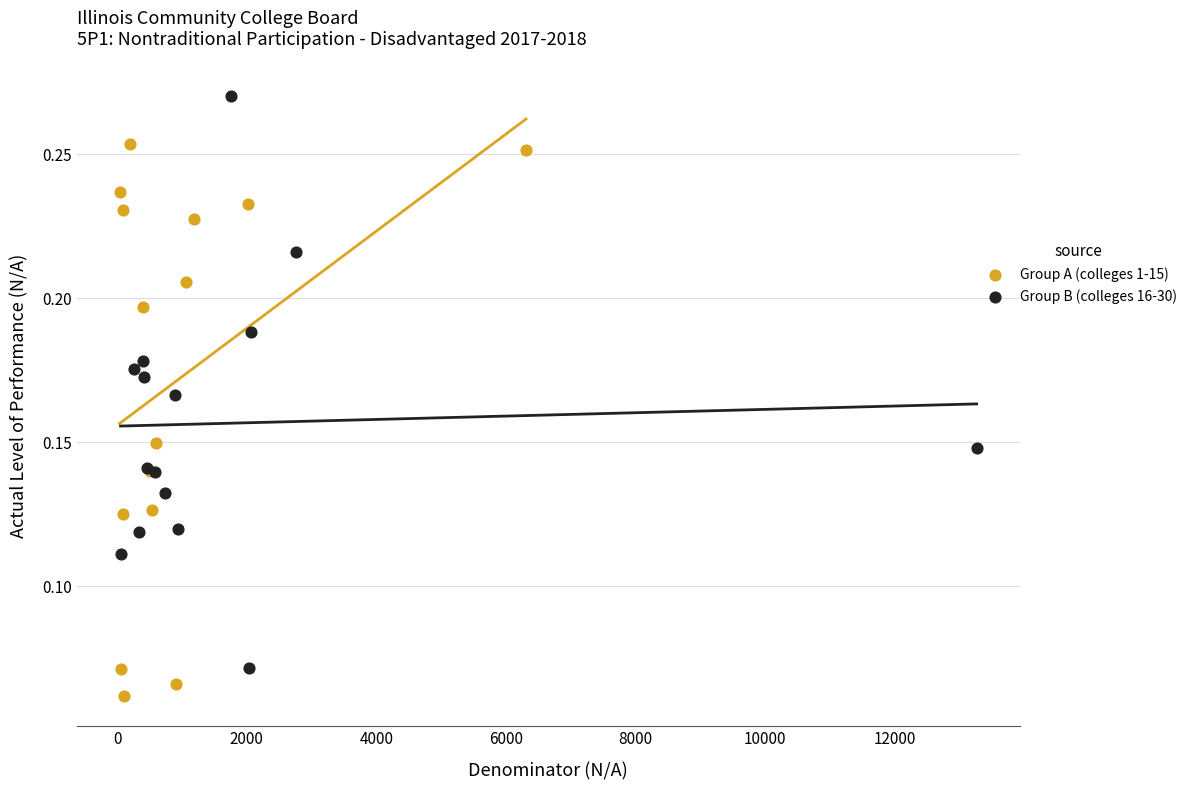

What are all the series names shown in the legend?

Group A (colleges 1-15), Group B (colleges 16-30)